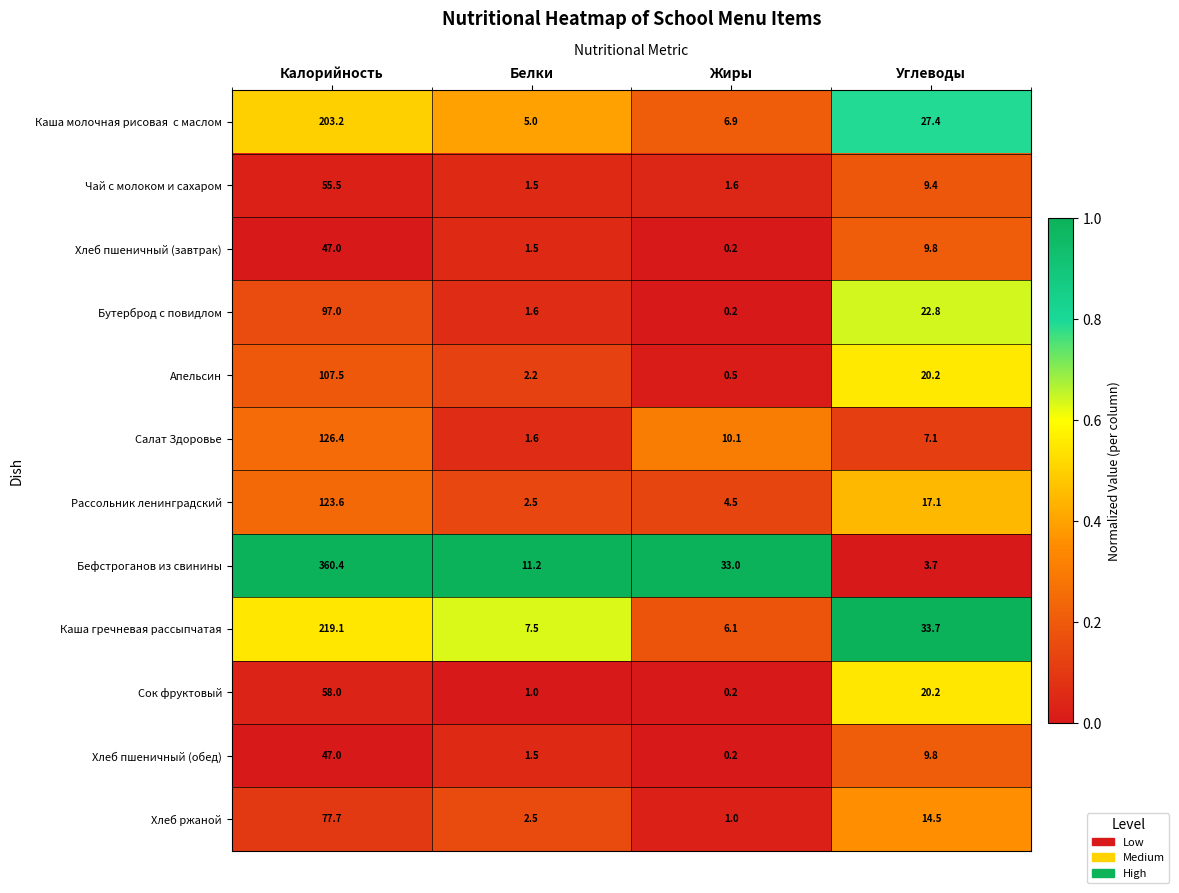

What is the difference between the highest and lowest values at Углеводы?

30.0